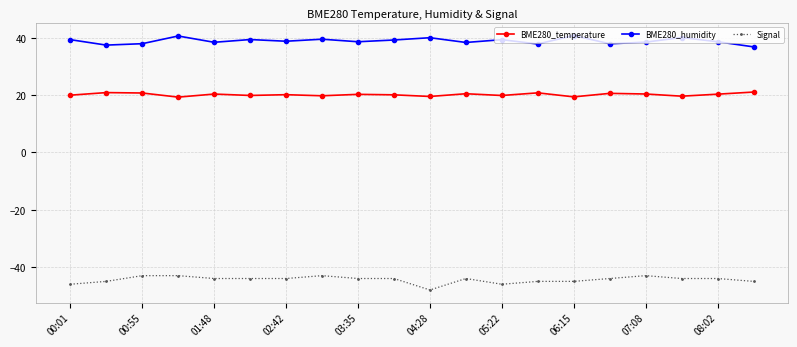

What are all the series names shown in the legend?

BME280_temperature, BME280_humidity, Signal